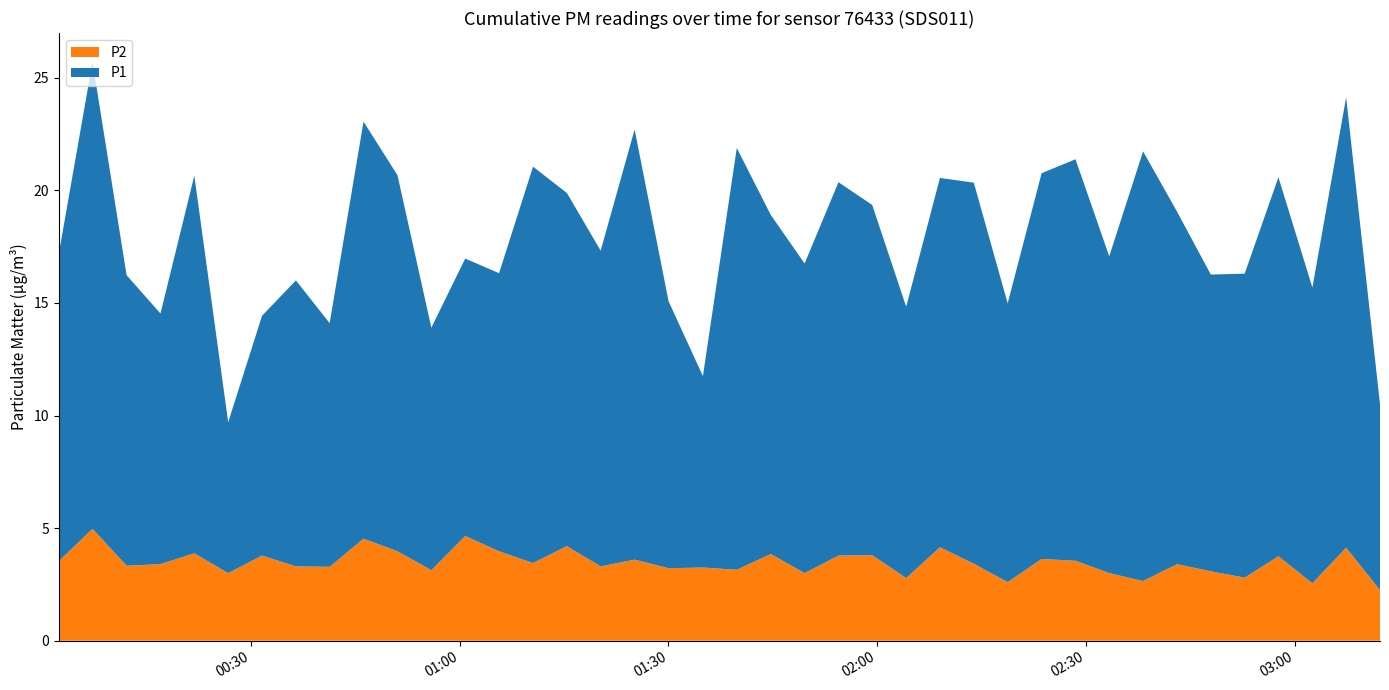

Reading left to right, extract all data points from this chart.

P1: 0=13.7	1=20.7	2=12.9	3=11.1	4=16.8	5=6.7	6=10.7	7=12.7	8=10.8	9=18.5	10=16.7	11=10.8	12=12.3	13=12.3	14=17.6	15=15.7	16=14.0	17=19.1	18=11.8	19=8.5	20=18.7	21=15.1	22=13.8	23=16.6	24=15.6	25=12.1	26=16.4	27=16.9	28=12.4	29=17.1	30=17.8	31=14.1	32=19.1	33=15.7	34=13.2	35=13.5	36=16.8	37=13.1	38=20.0	39=8.2
P2: 0=3.5	1=5.0	2=3.3	3=3.4	4=3.9	5=3.0	6=3.8	7=3.3	8=3.3	9=4.5	10=4.0	11=3.1	12=4.7	13=4.0	14=3.5	15=4.2	16=3.3	17=3.6	18=3.2	19=3.2	20=3.1	21=3.9	22=3.0	23=3.8	24=3.8	25=2.8	26=4.2	27=3.4	28=2.6	29=3.6	30=3.5	31=3.0	32=2.6	33=3.4	34=3.1	35=2.8	36=3.8	37=2.5	38=4.1	39=2.2